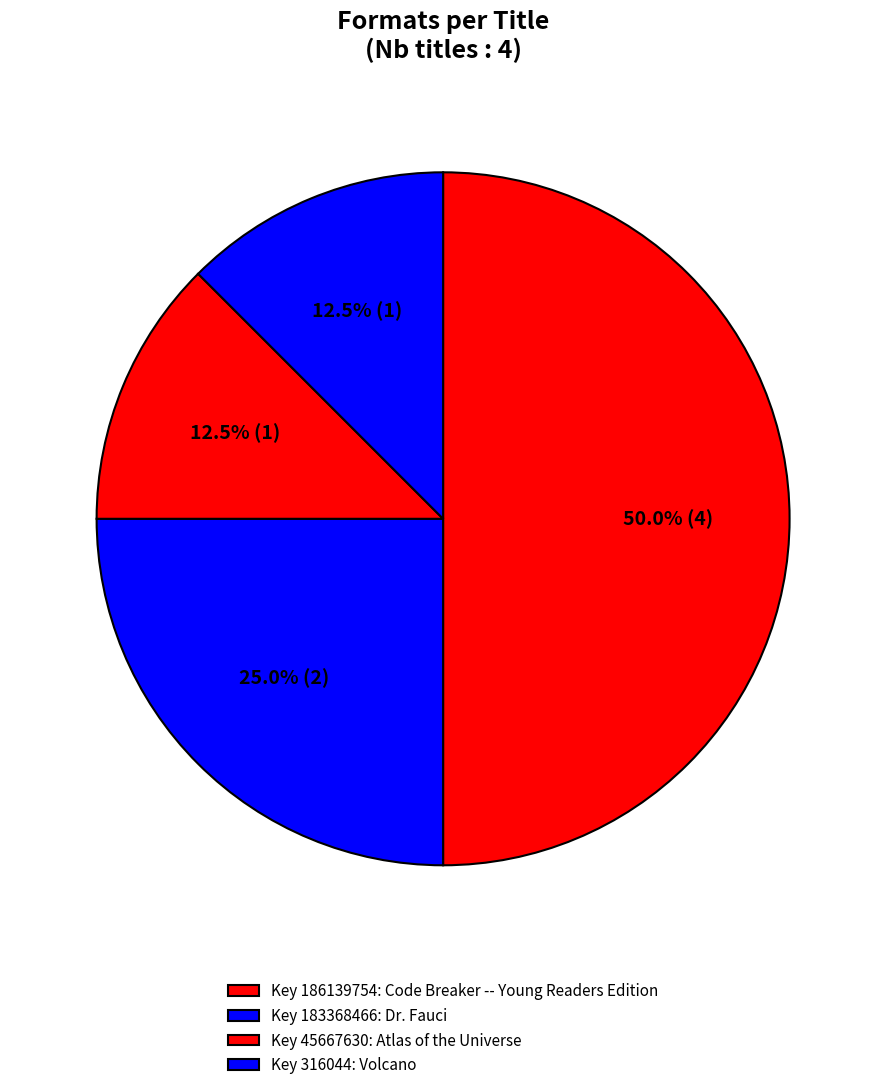

What is the largest slice in the pie chart?

Code Breaker -- Young Readers Edition